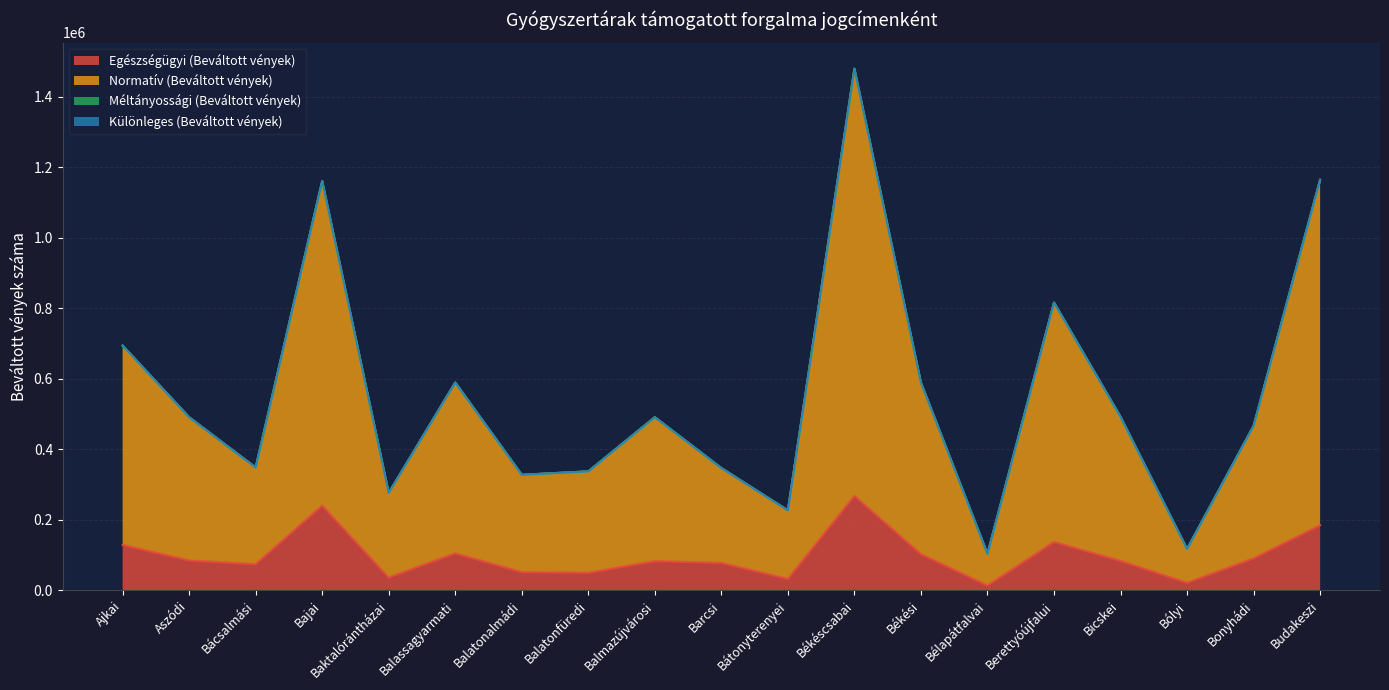

The value of Normatív (Beváltott vények) at Berettyóújfalui is 181802. True or false?

False